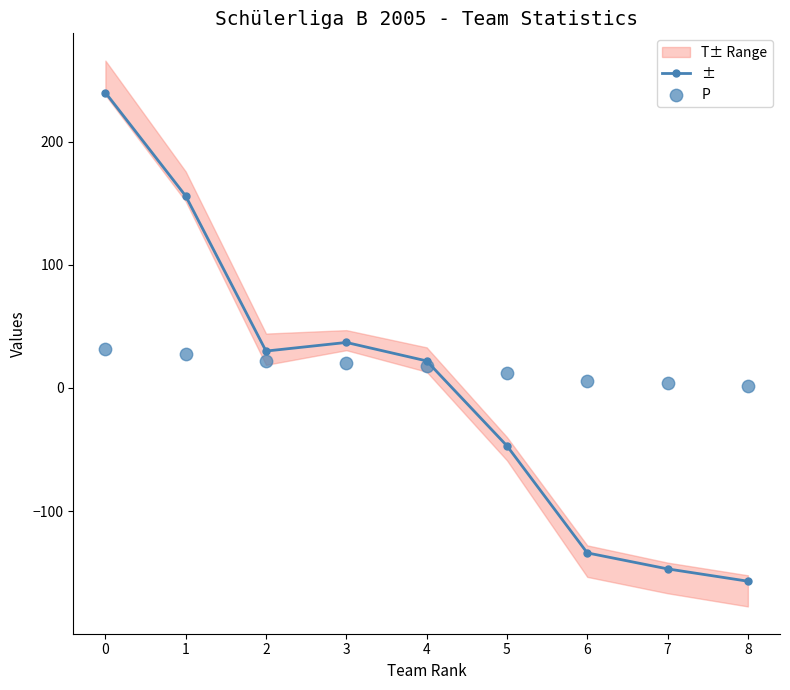

Which series contains the lowest Y value?

±